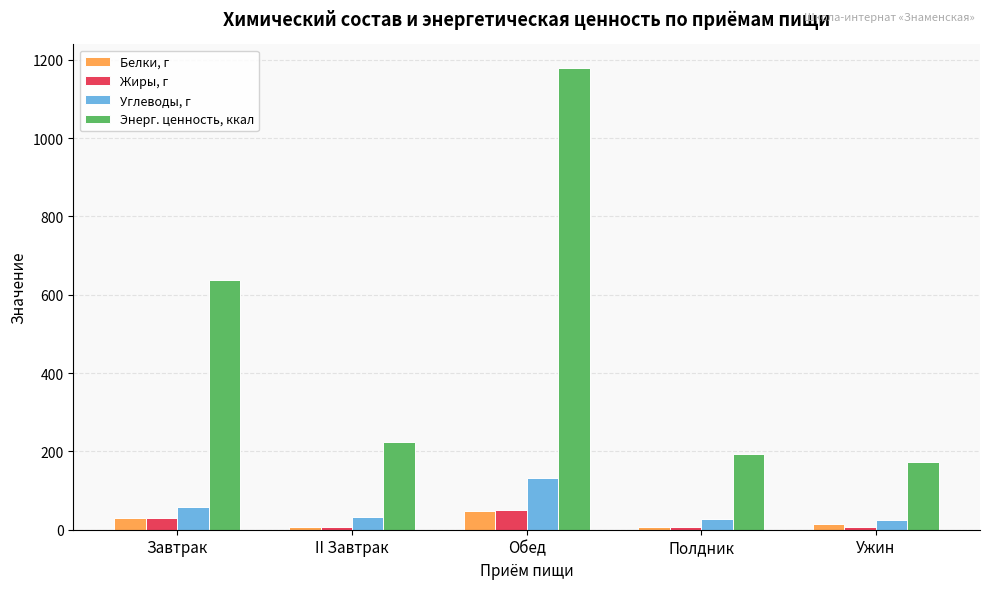

What is the sum of the Жиры, г values at Обед and Ужин?

56.9